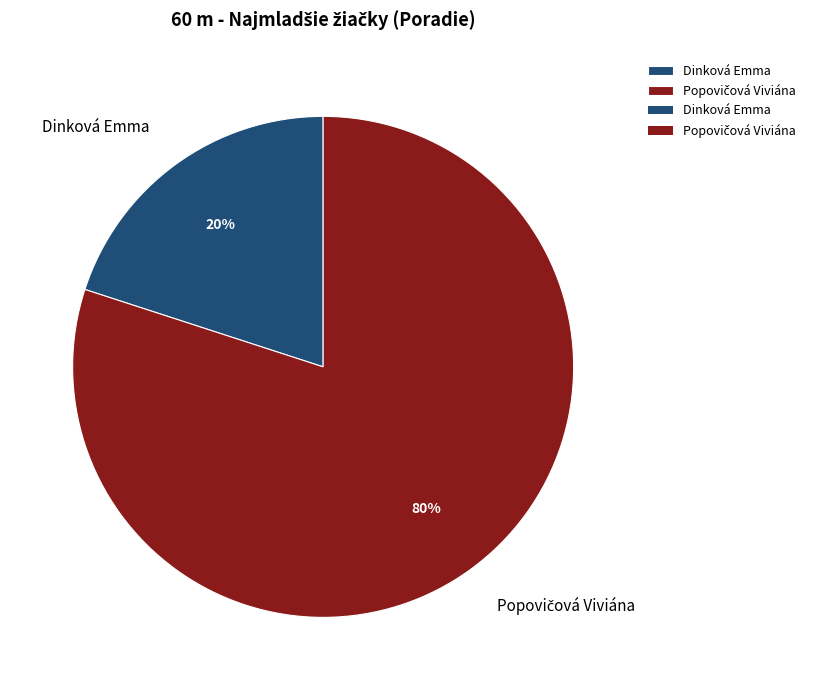

Which slice is the smallest?

Dinková Emma